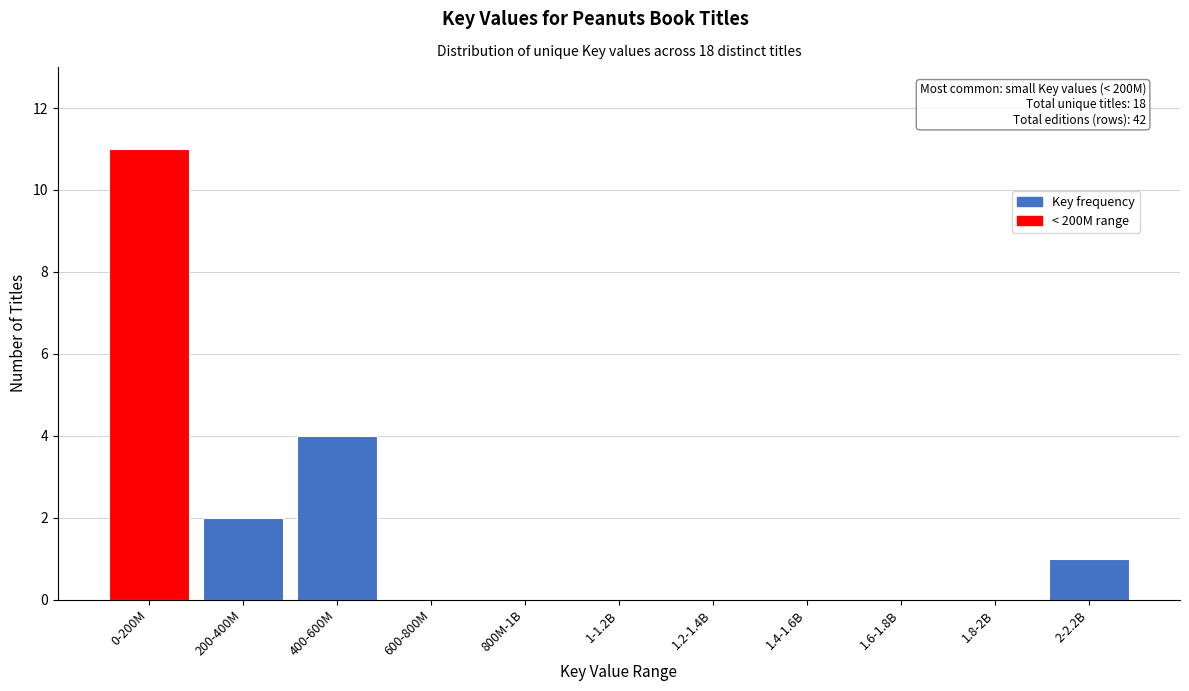

Reading right to left, extract all data points from this chart.

2-2.2B=1	1.8-2B=0	1.6-1.8B=0	1.4-1.6B=0	1.2-1.4B=0	1-1.2B=0	800M-1B=0	600-800M=0	400-600M=4	200-400M=2	0-200M=11